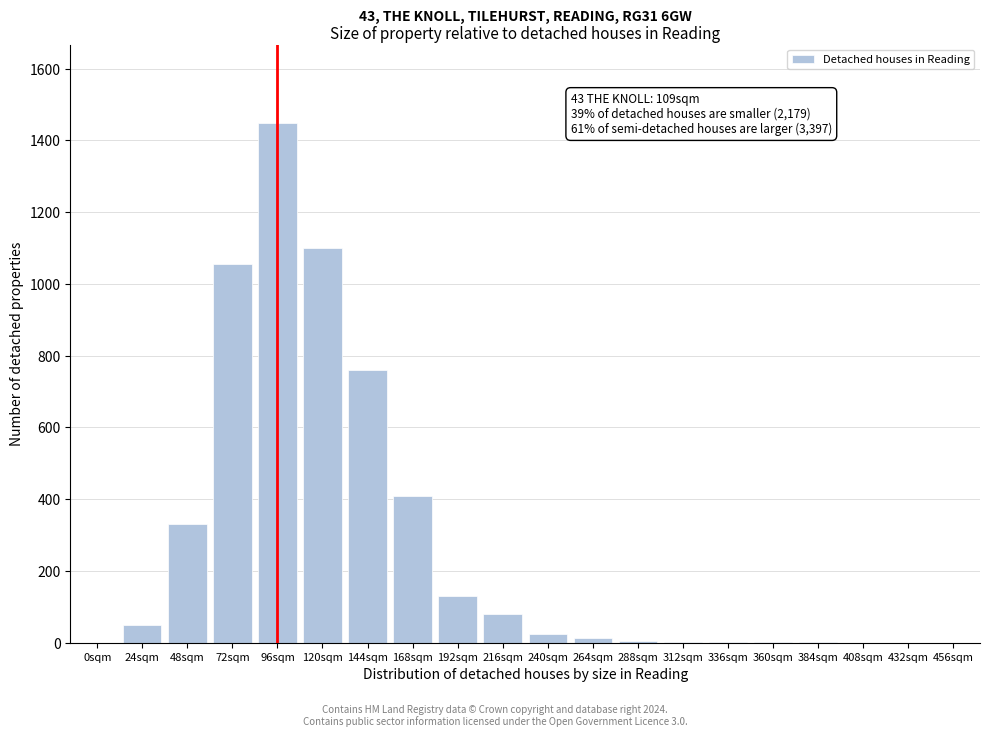

True or false: the data shows 760 at 144sqm.

True